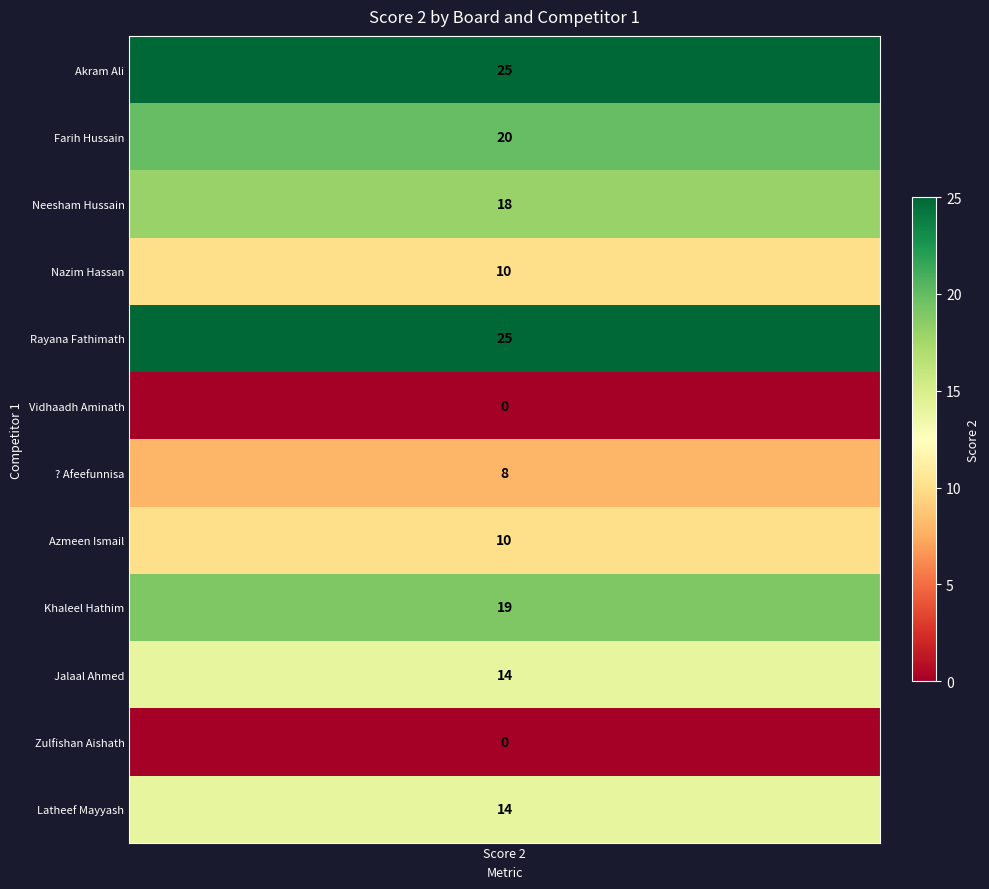

What is the change in value from 1 to 7?

-10